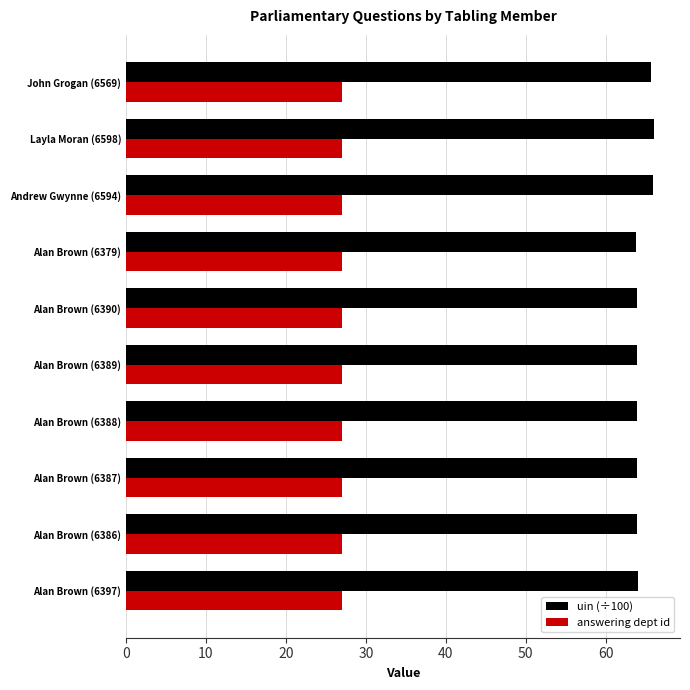

List the series in order of their peak value, highest first.

uin (÷100), answering dept id